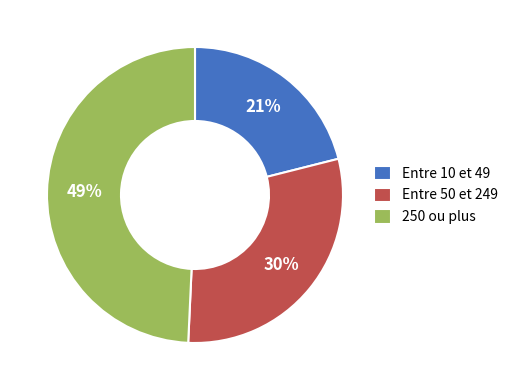

Approximately how many times larger is the value at 250 ou plus compared to Entre 10 et 49?

2.3